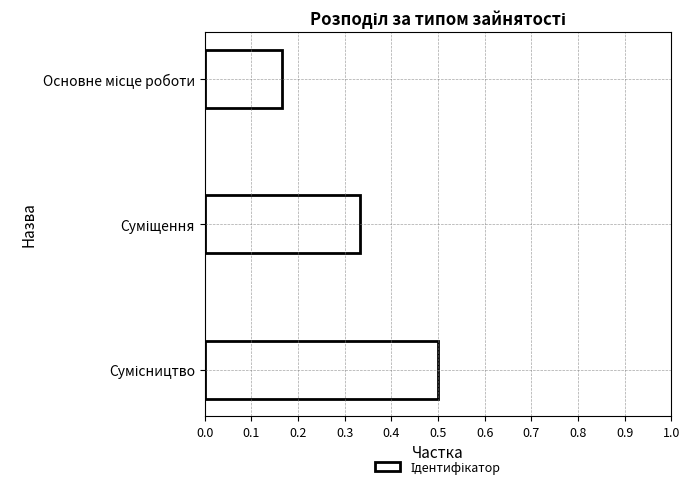

What is the sum of all values?

1.0